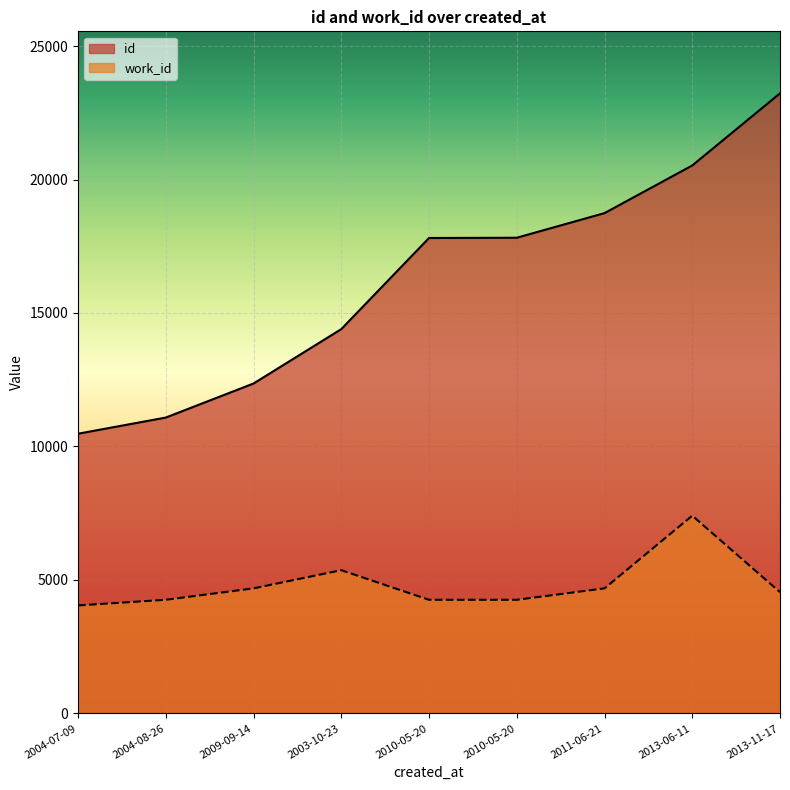

How many lines are shown in the chart?

2